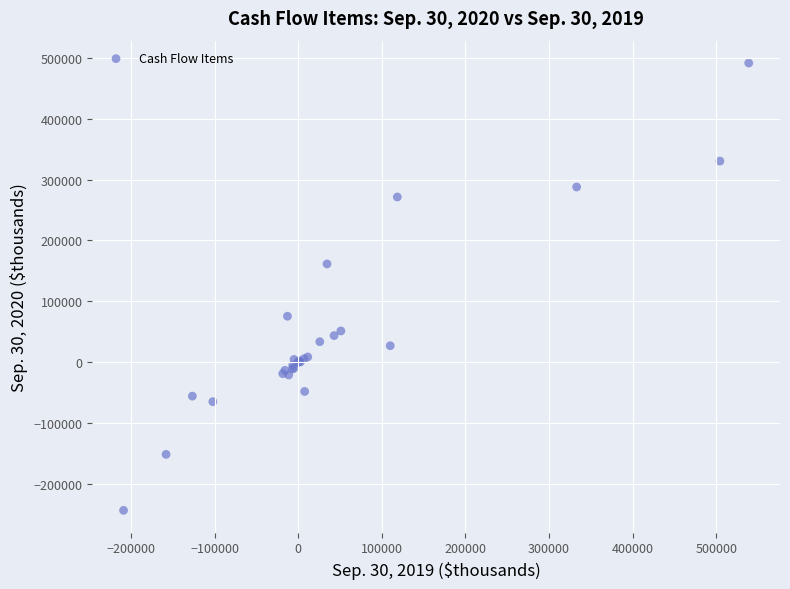

What Y value in the scatter plot is closest to 123818?

161244